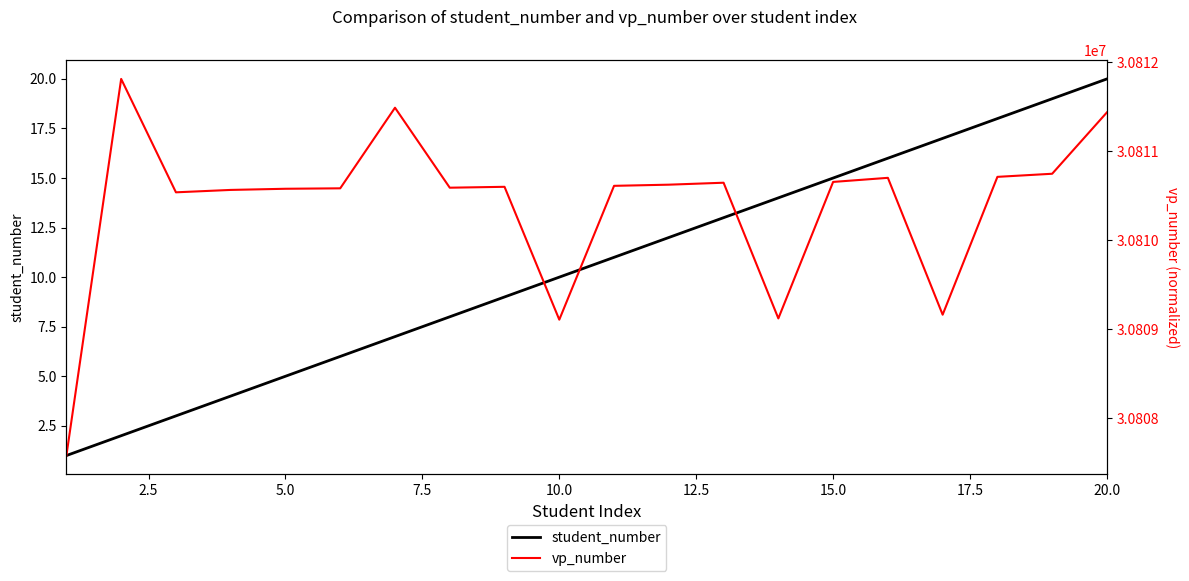

The value of student_number at 15.0 is 15. True or false?

True